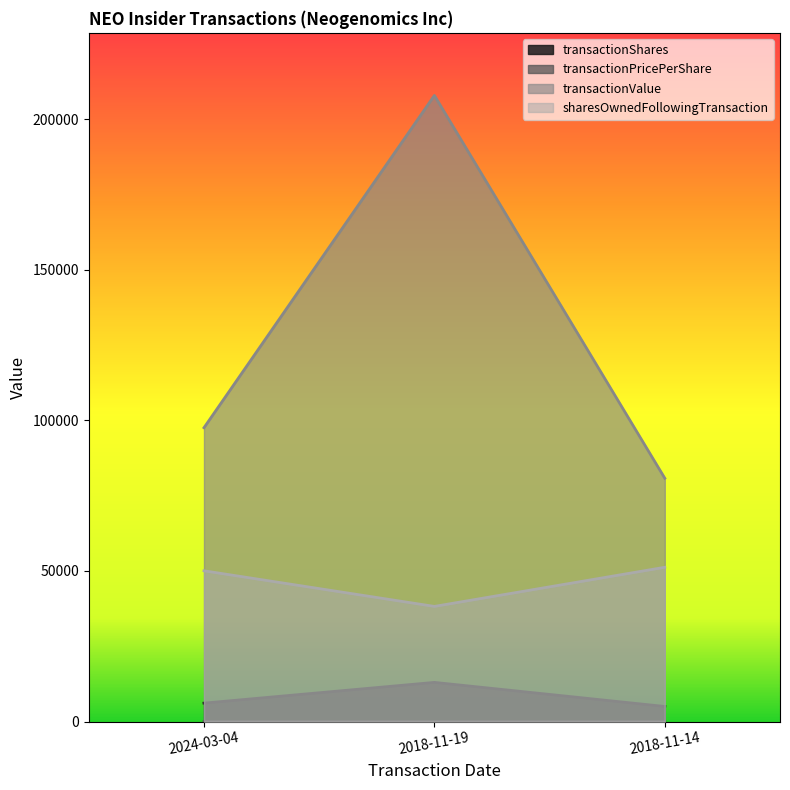

Count the number of categories in the chart.

3